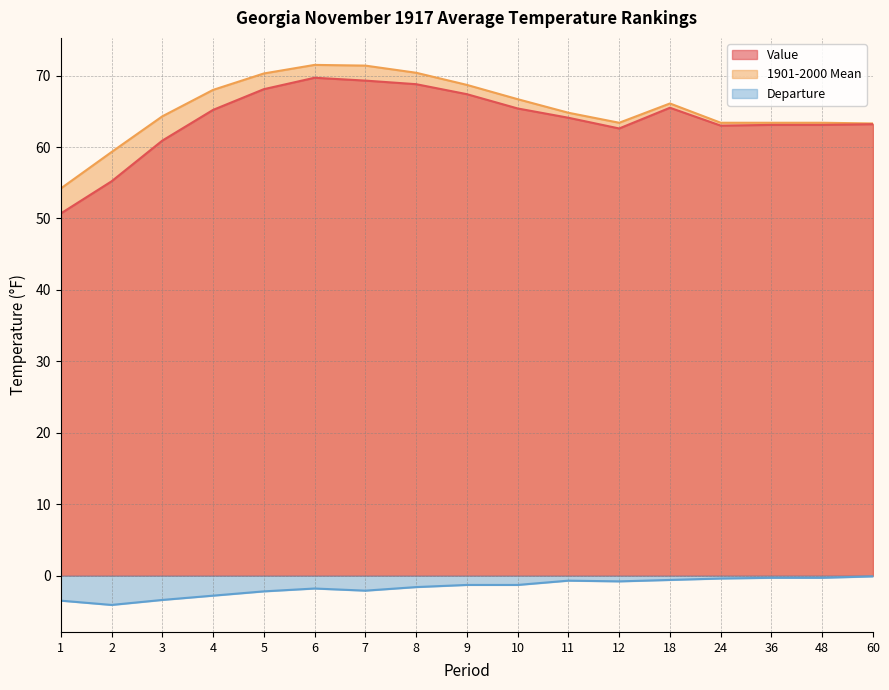

Is it true that 1901-2000 Mean (line) equals 63.3 at 60?

True